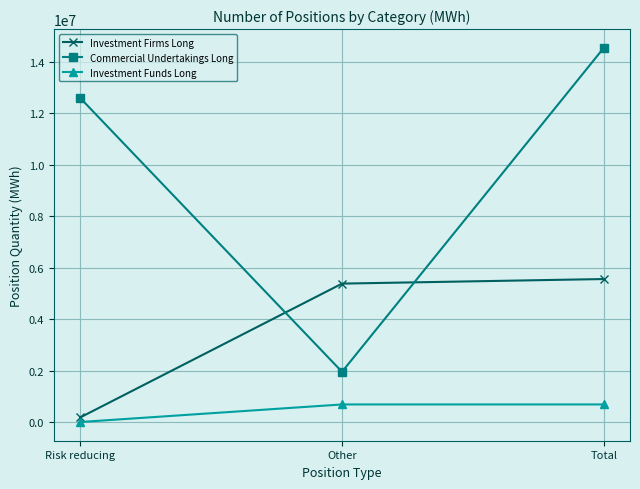

The value of Investment Funds Long at Risk reducing is 0. True or false?

True